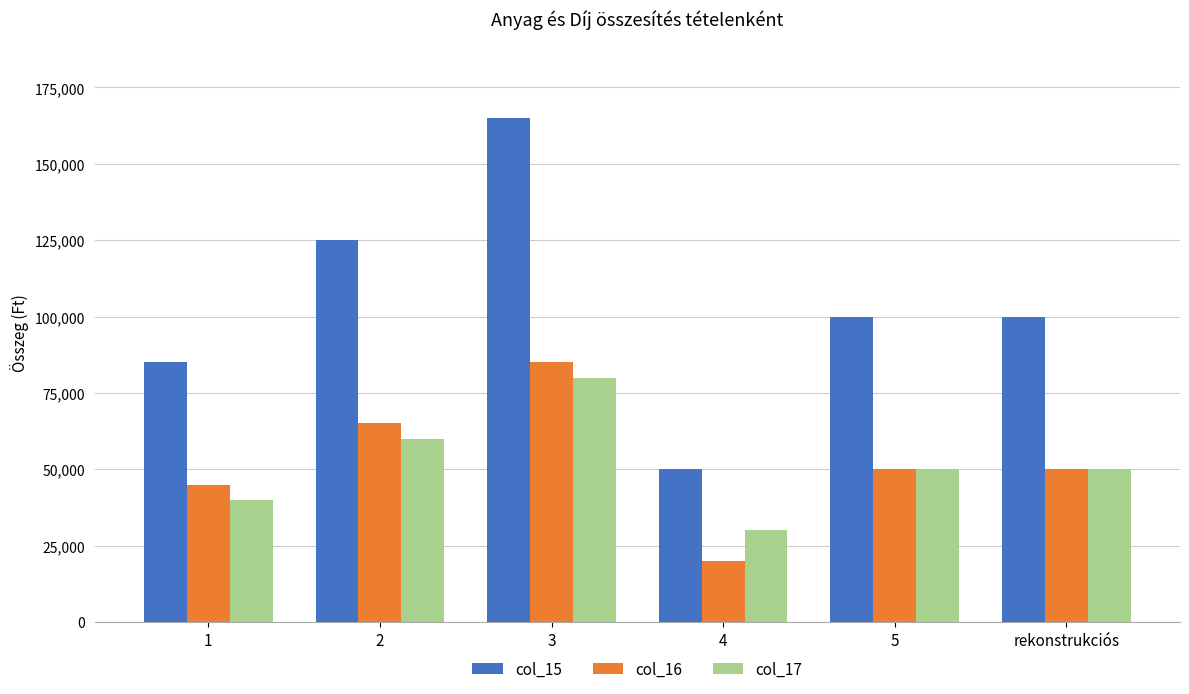

What is the difference between the maximum and minimum values in the col_17 series?

50000